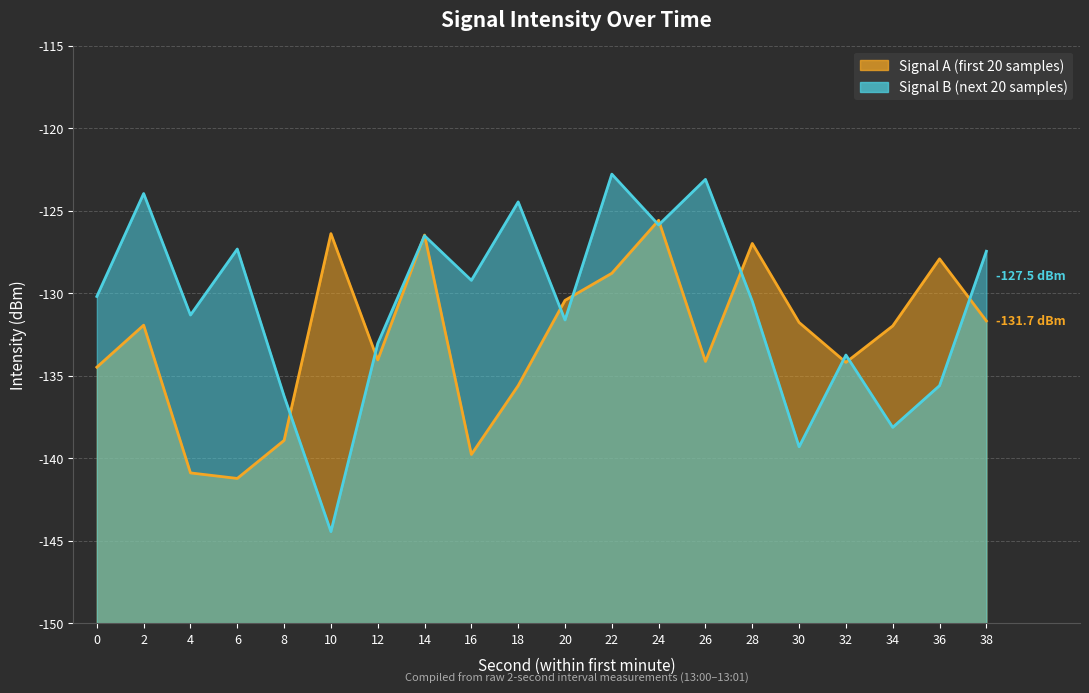

What is the difference between the maximum and minimum values in the intensity_rolling series?

21.7